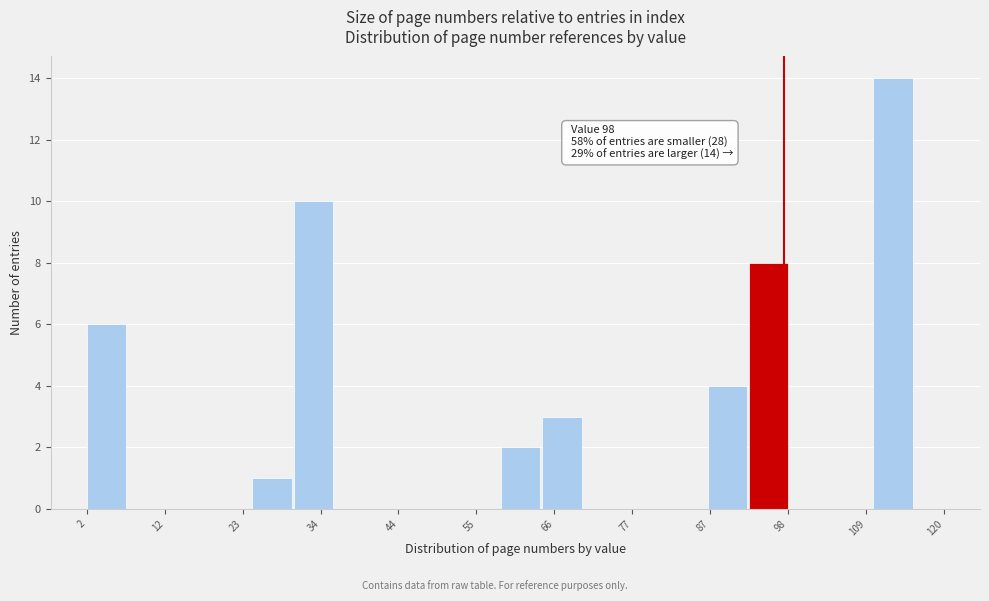

Read against the x-axis, roughly where is the centre of the tallest bar?

114